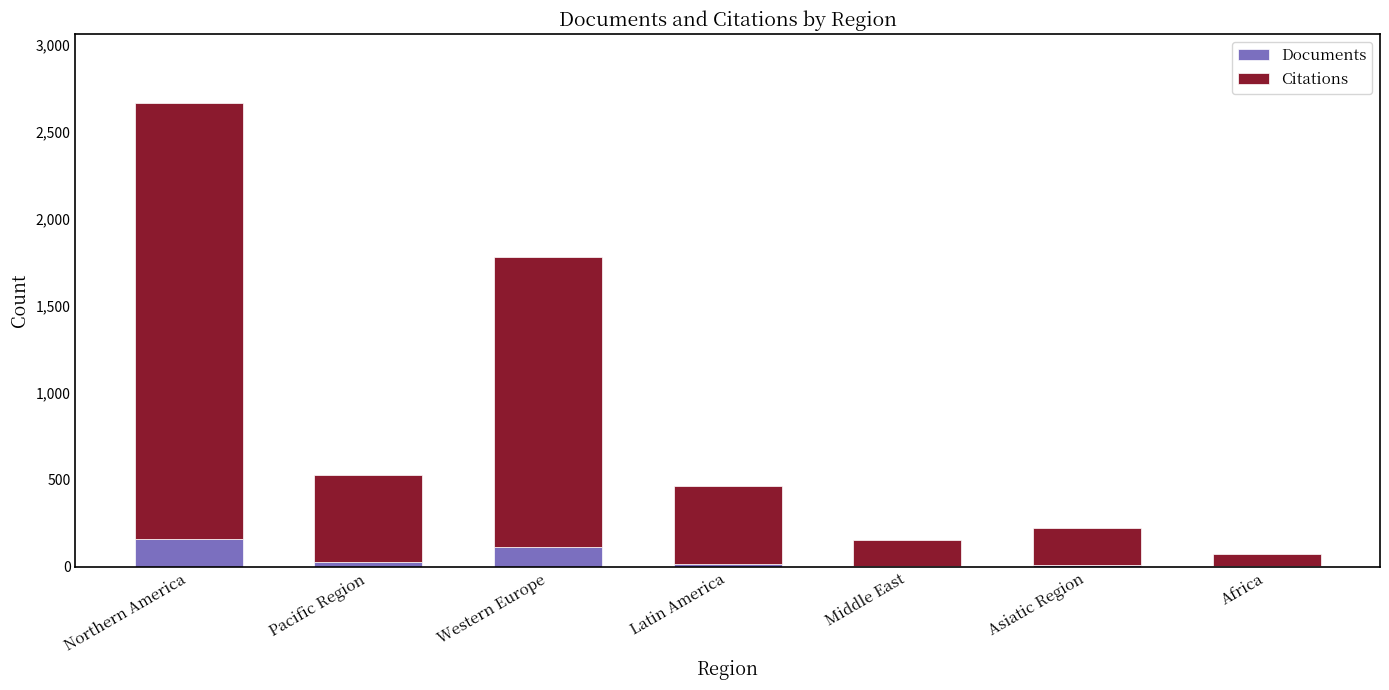

At which category is the sum across all series the highest?

Northern America